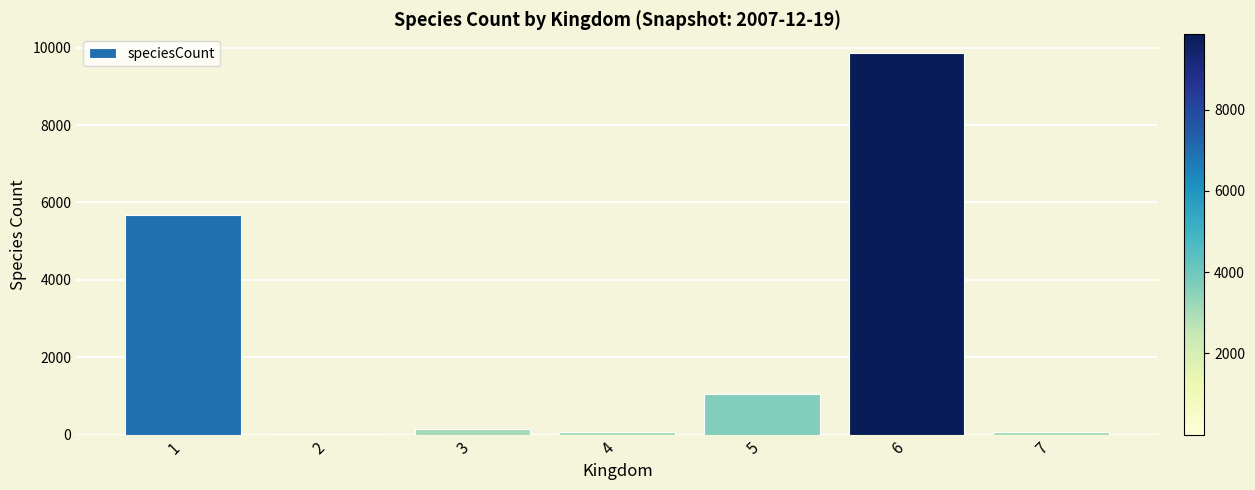

Count the number of data series in this chart.

1